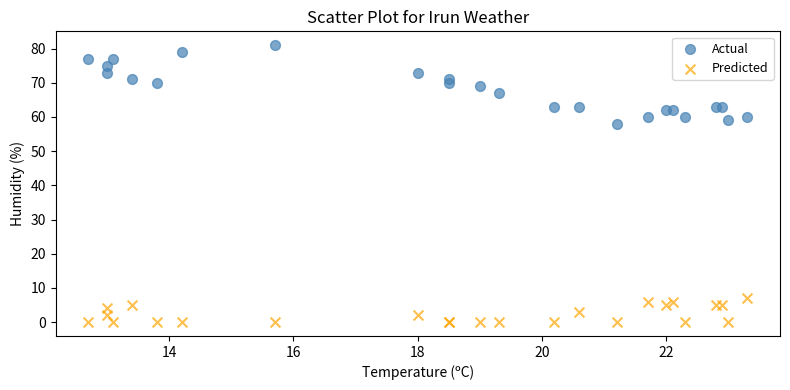

Which series has the widest spread of Y values?

Actual